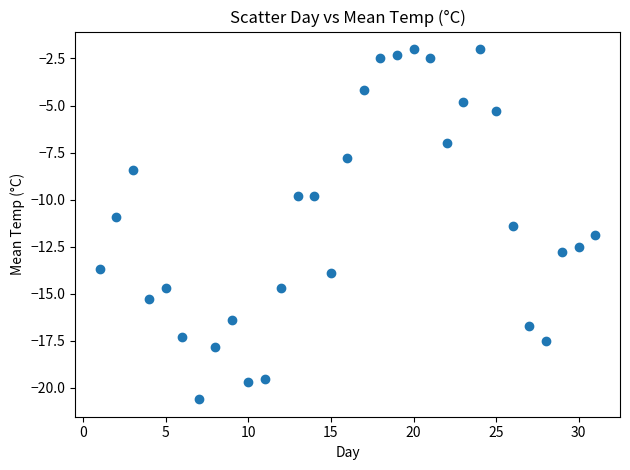

What is the range of Y values (max minus min)?

18.6